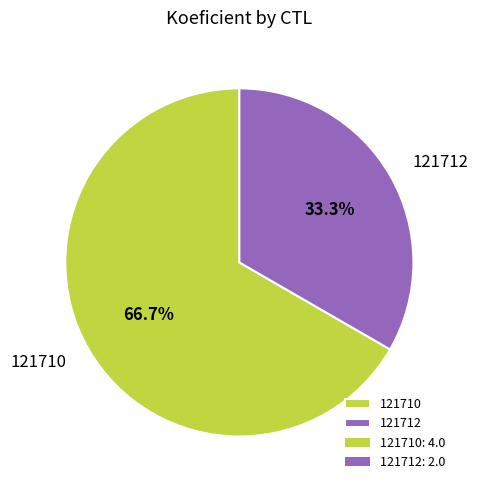

The 121710 slice represents 67% of the pie. True or false?

True